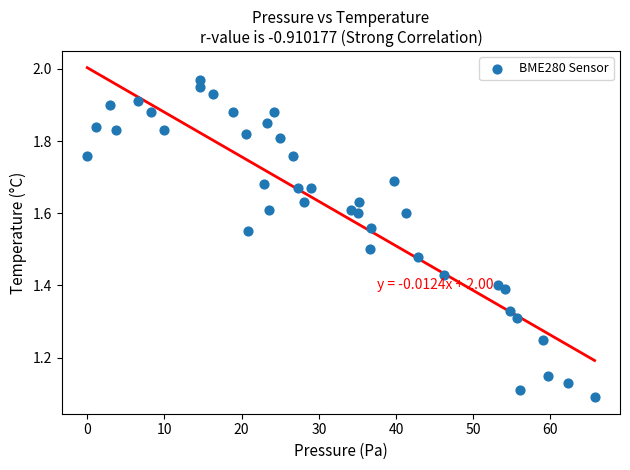

What is the range of Y values (max minus min)?

0.9